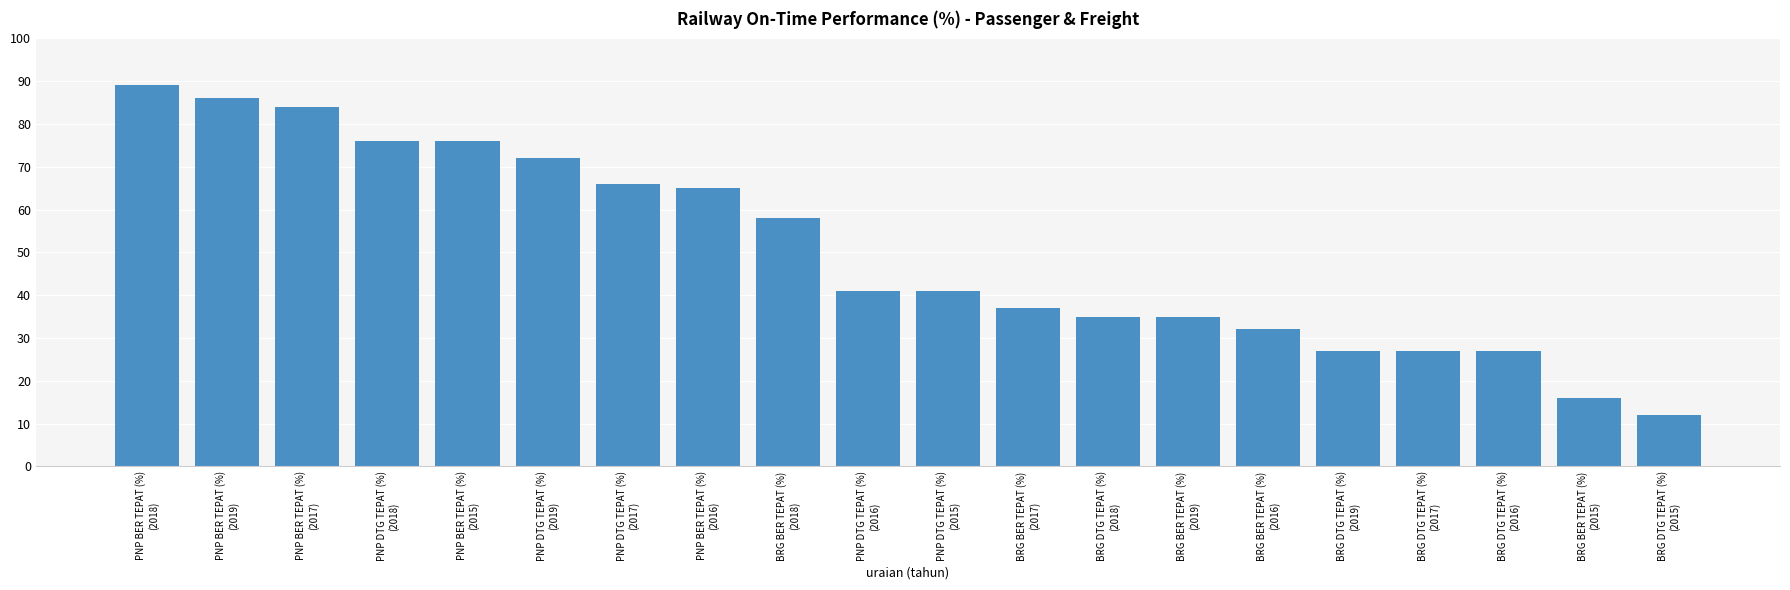

What is the maximum value shown in the chart?

89